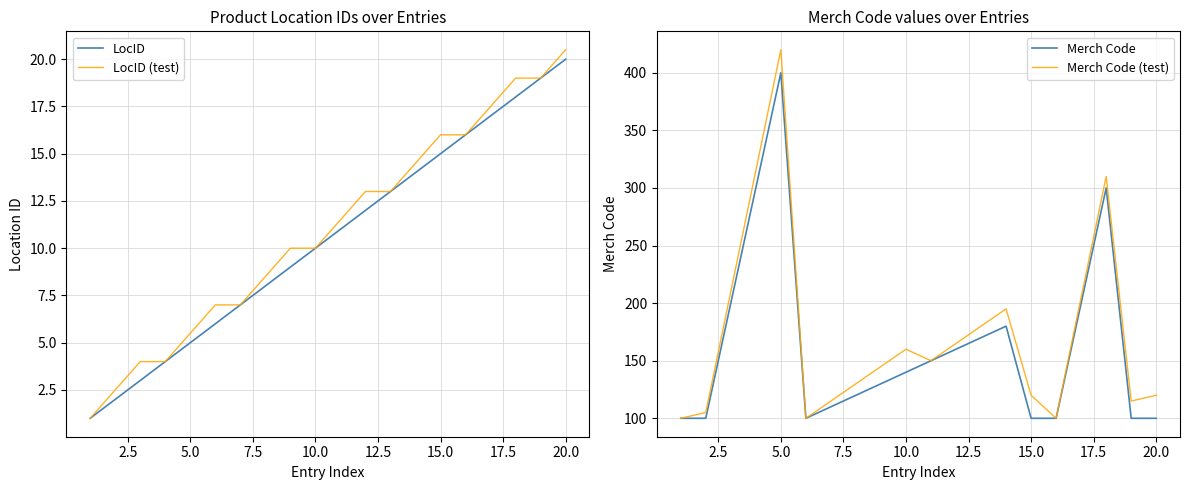

What are all the series names shown in the legend?

LocID, LocID (test), Merch Code, Merch Code (test)